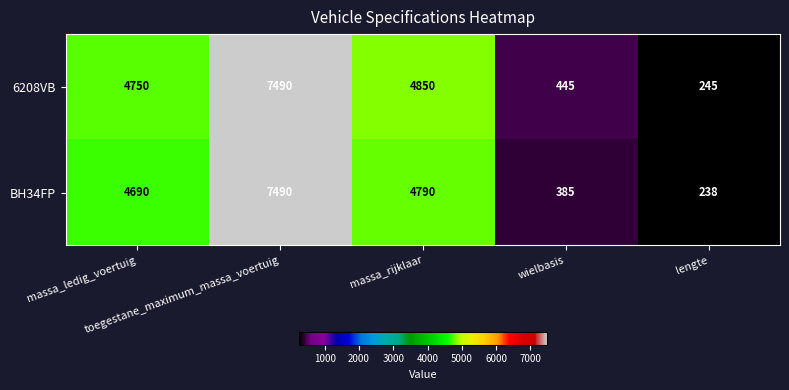

What is the sum of all BH34FP values?

17593